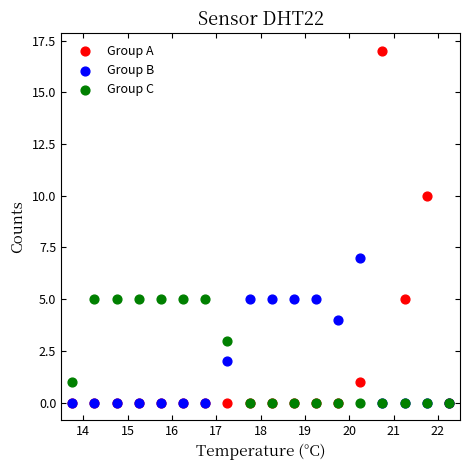

What are all the series names shown in the legend?

Group A, Group B, Group C